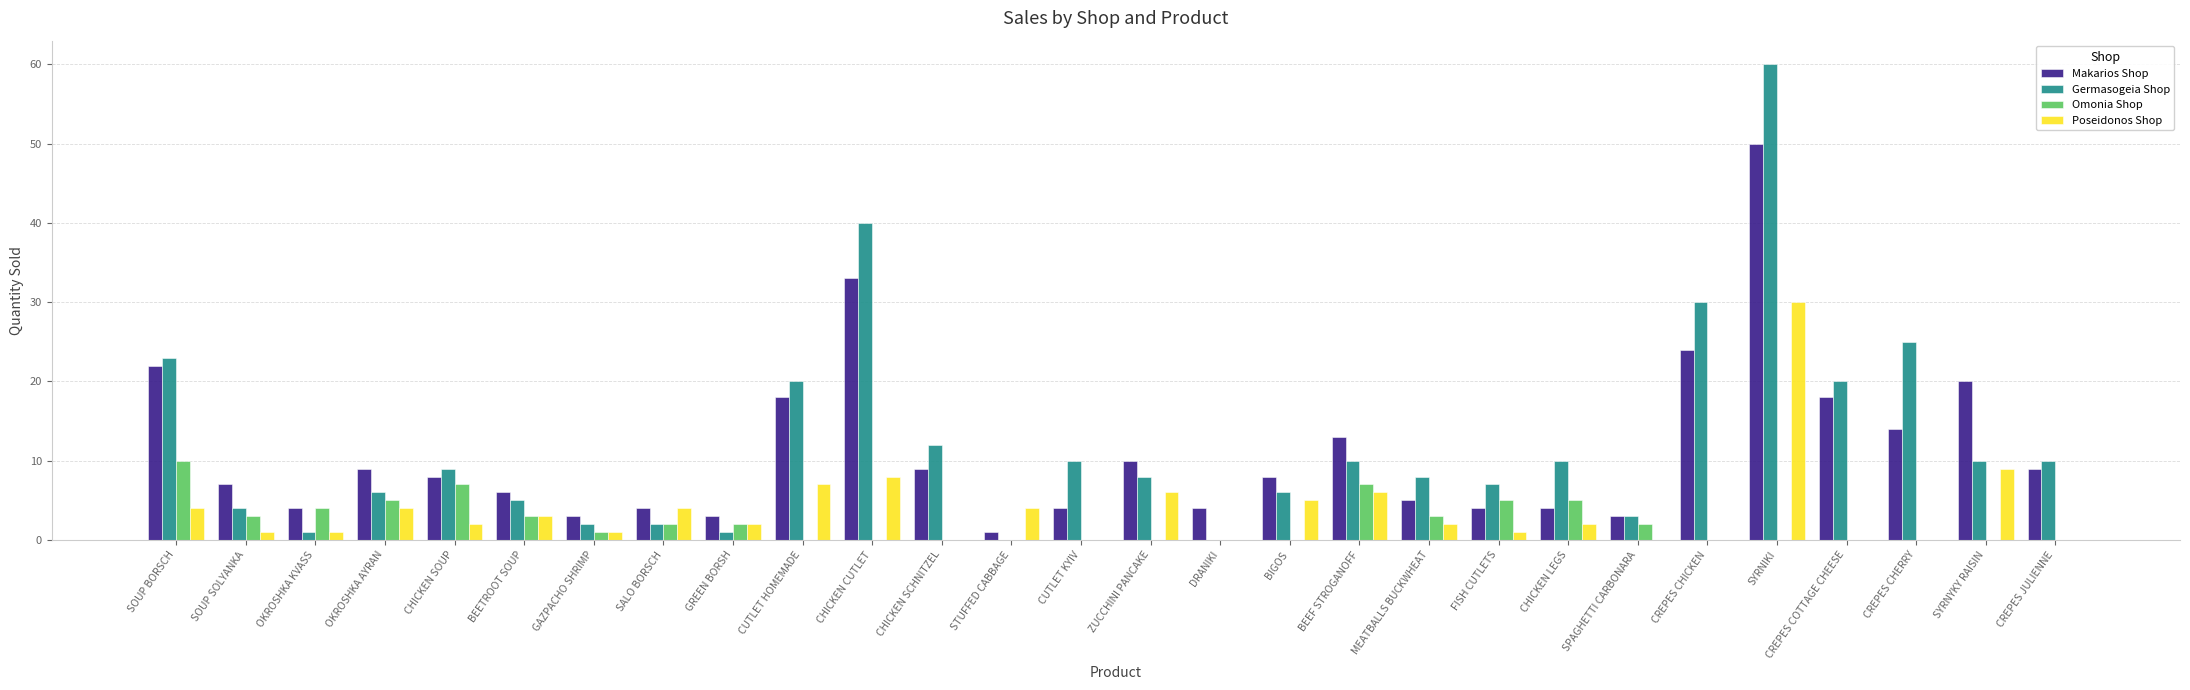

How many distinct data groups are displayed?

4